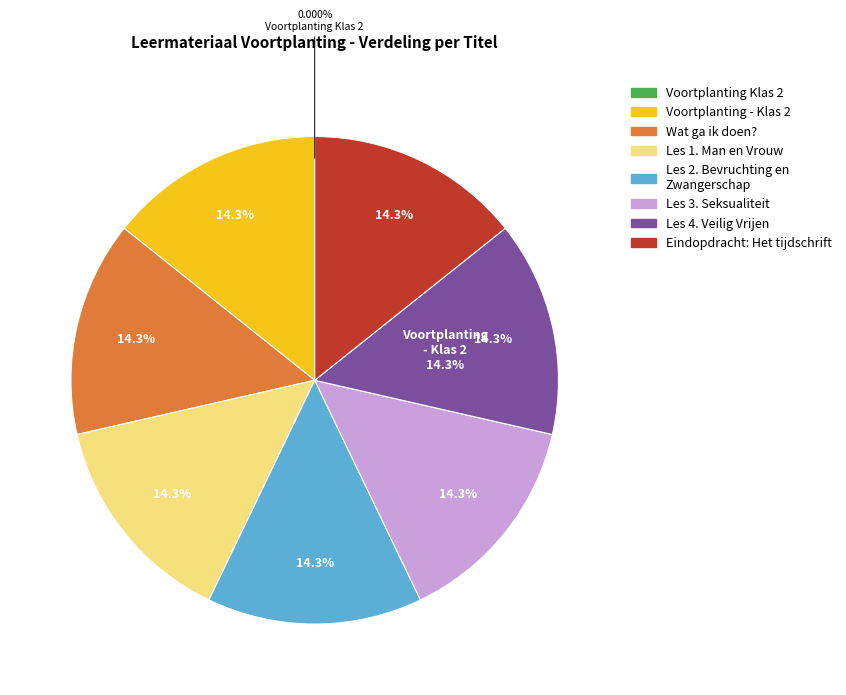

Does Les 1. Man en Vrouw account for over 50% of the chart?

No